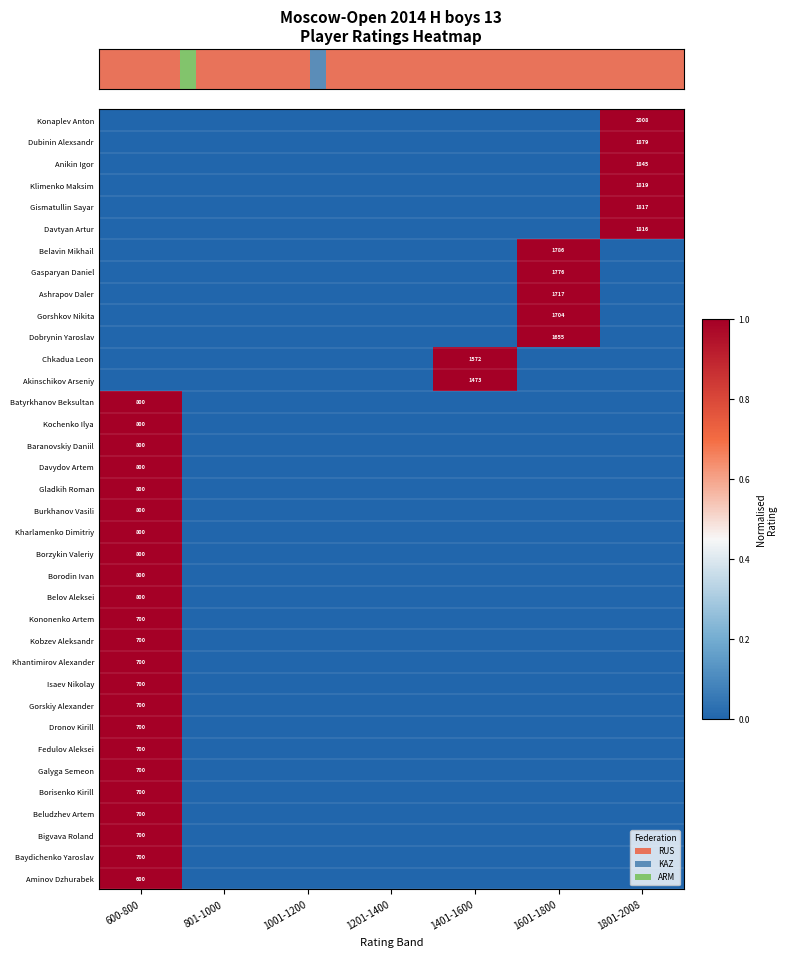

The Gismatullin Sayar series shows 2994 at 1801-2008. True or false?

False